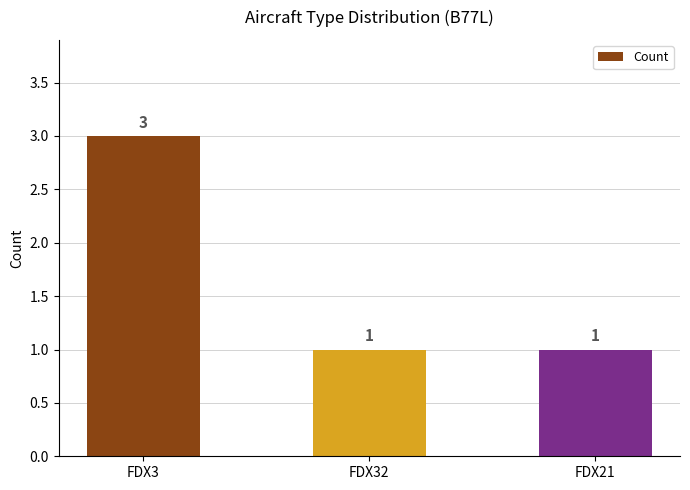

The chart shows a value of 1 at FDX21. True or false?

True